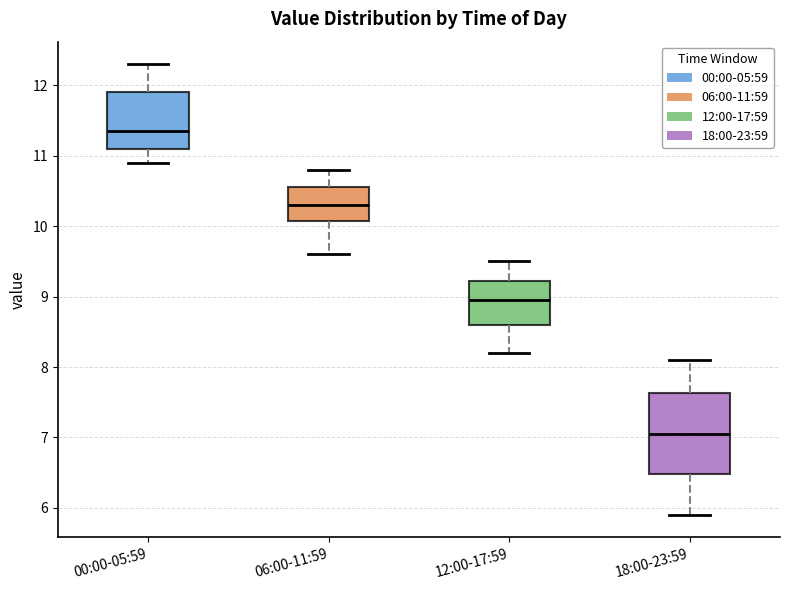

Where does the lower whisker of the box for 12:00-17:59 end on the y-axis? The values are not printed on the chart, so give them approximately, as read against the axis.

8.2